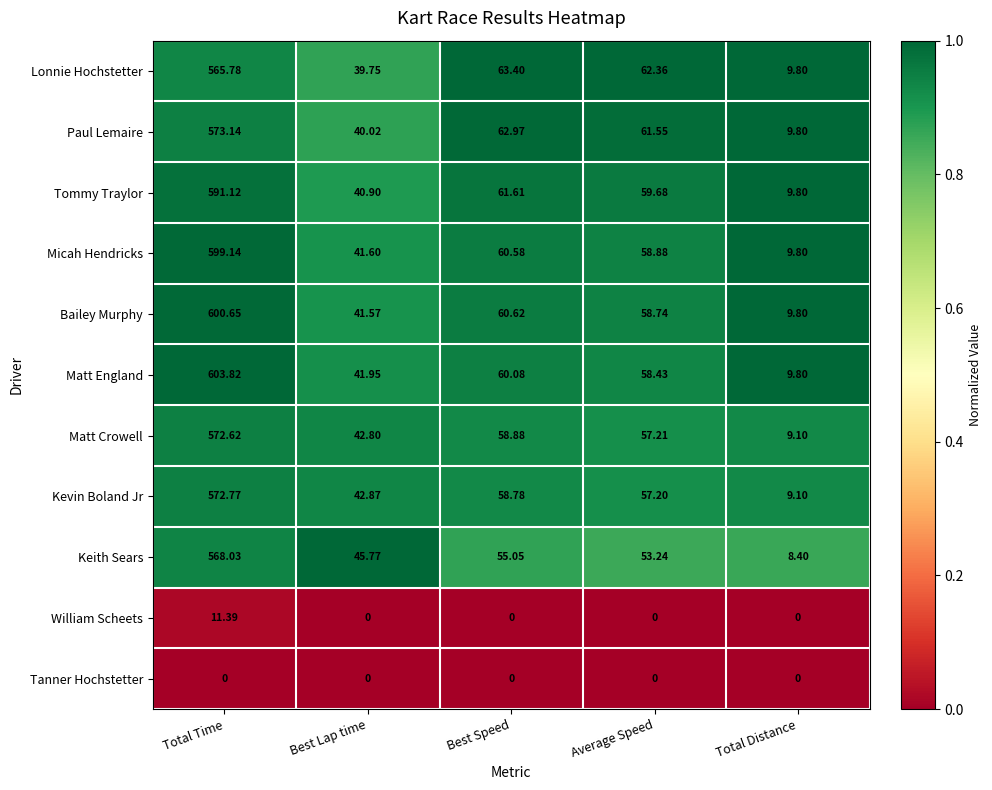

Where is Keith Sears nearest to the value 288?

Best Speed